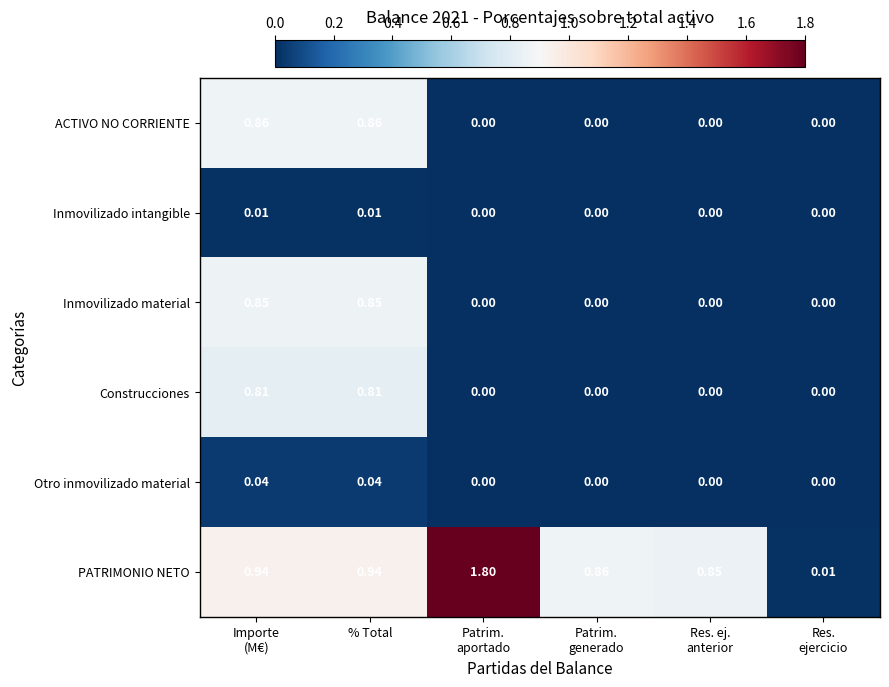

Which series has the largest total across all categories?

PATRIMONIO NETO